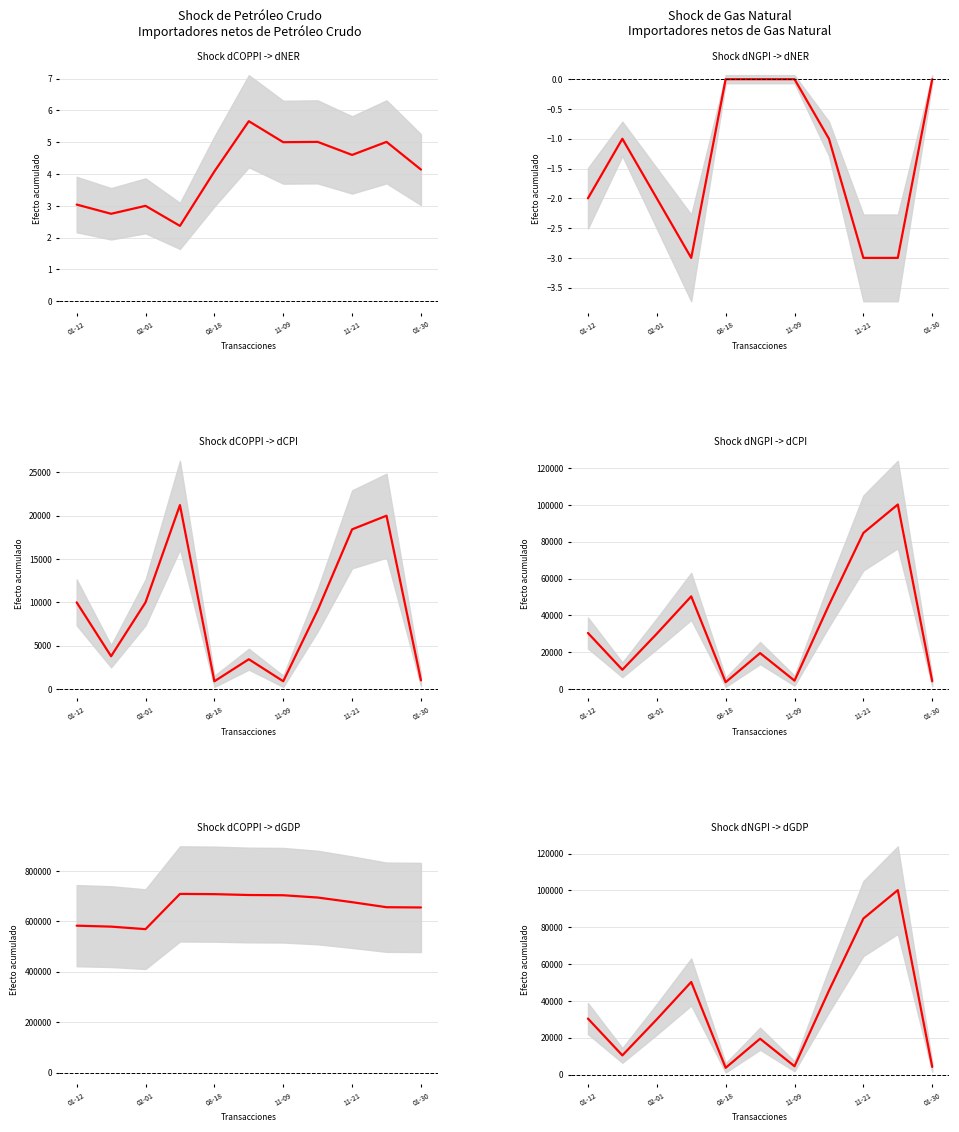

True or false: pctchgSharesOwned and sharesOwnedFollowingTransaction intersect in this chart.

False